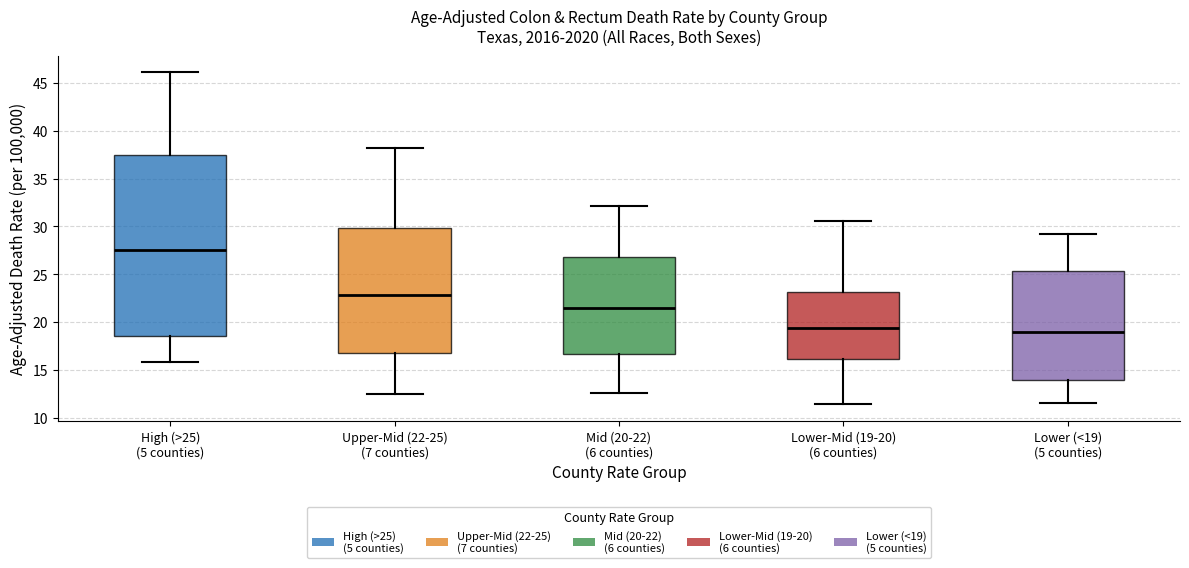

Where does the upper whisker of the box for Upper-Mid (22-25) (7 counties) end on the y-axis? The values are not printed on the chart, so give them approximately, as read against the axis.

38.0